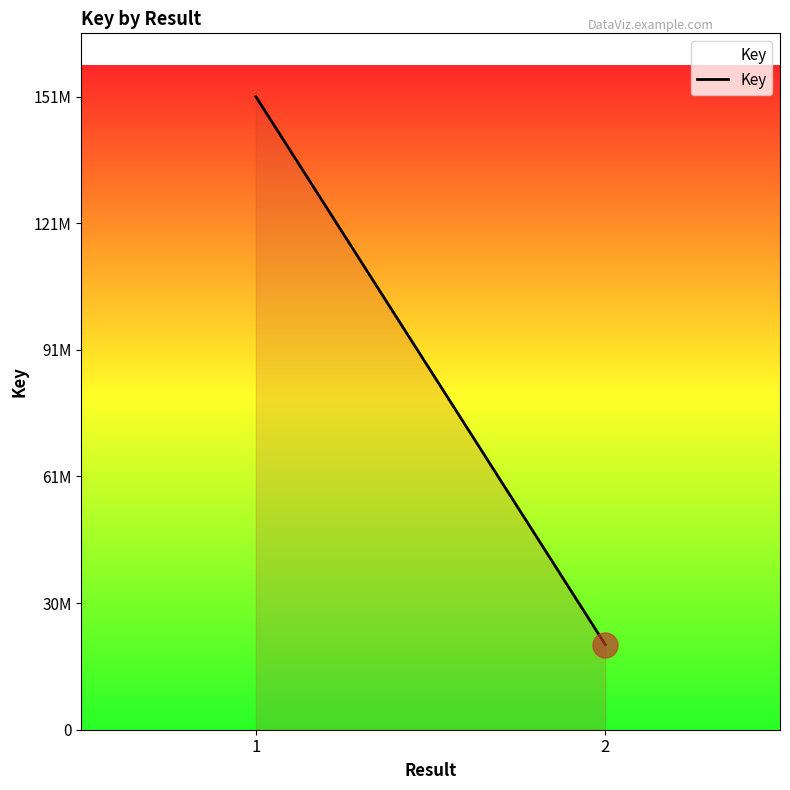

What is the value of the 1st point from the left?

151499770